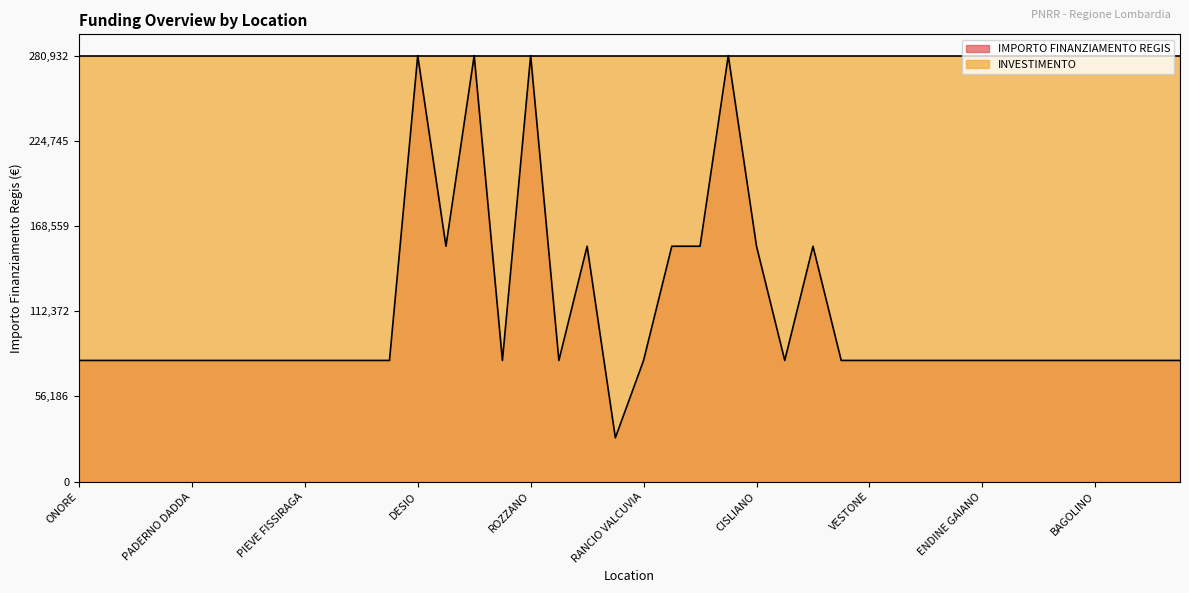

Reading left to right, what are all the values shown in this chart?

ONORE=79922	COSTA SERINA=79922	VERNATE=79922	GALGAGNANO=79922	PADERNO DADDA=79922	BRALLO DI PREGOLA=79922	SAN ZENONE AL PO=79922	PONTIROLO NUOVO=79922	PIEVE FISSIRAGA=79922	MONZAMBANO=79922	SUARDI=79922	CAVRIANA=79922	DESIO=280932	SOLBIATE OLONA=155234	LAINATE=280932	SUELLO=79922	ROZZANO=280932	CORTE DE CORTESI CON CIGNONE=79922	SANNAZZARO DE BURGONDI=155234	CARAVATE=28902	RANCIO VALCUVIA=79922	SPIRANO=155234	LAVENO-MOMBELLO=155234	MONTICHIARI=280932	CISLIANO=155234	ZERBOLO=79922	PROVAGLIO VAL SABBIA=155234	MORAZZONE=79922	VESTONE=79922	ROE VOLCIANO=79922	RONCELLO=79922	PERTICA ALTA=79922	ENDINE GAIANO=79922	NUVOLERA=79922	VALMOREA=79922	PREMOLO=79922	BAGOLINO=79922	MUSCOLINE=79922	SABBIONETA=79922	ROMAGNESE=79922